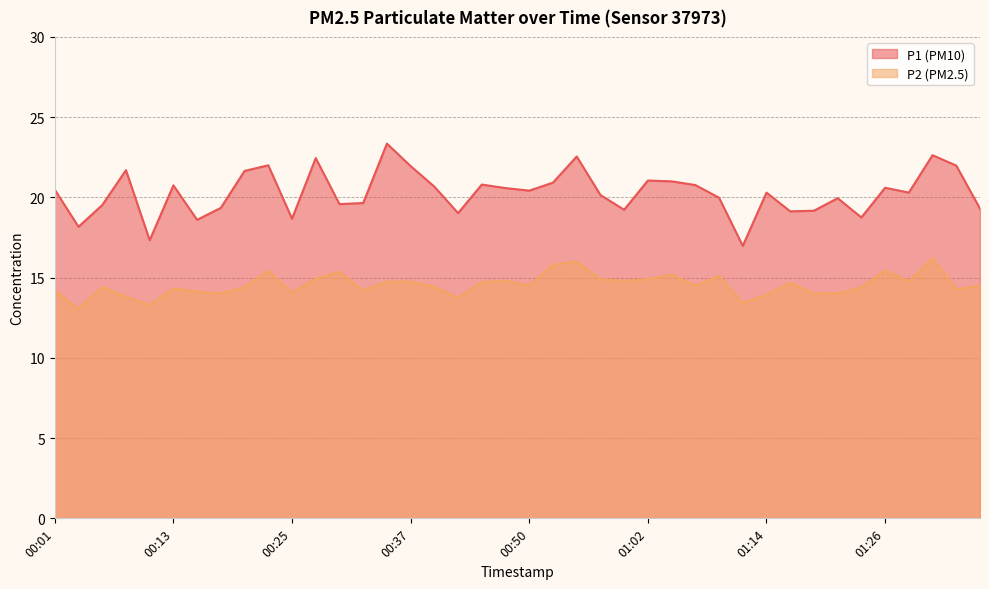

At which category does P1 reach its first local peak?

00:08